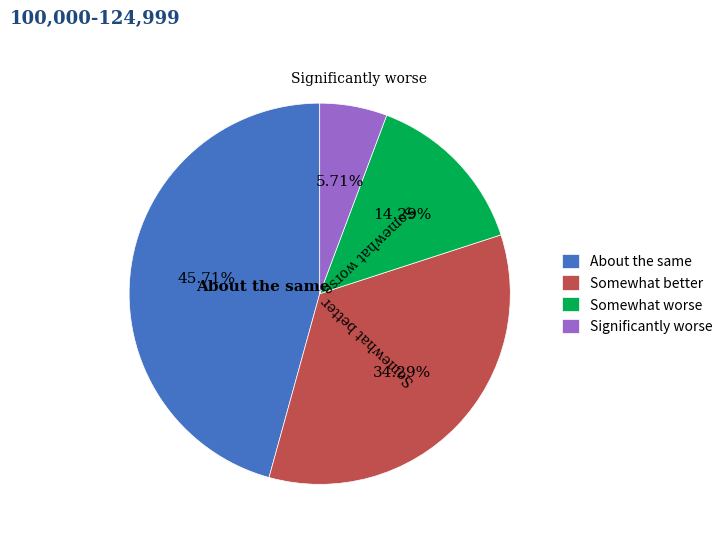

Rank the categories by value from lowest to highest.

Significantly worse, Somewhat worse, Somewhat better, About the same